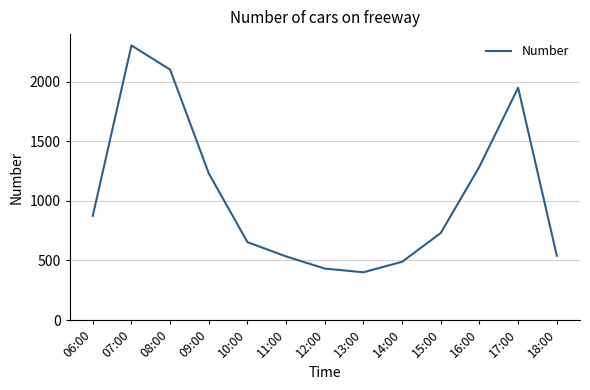

At which label is the value closest to 1353?

16:00